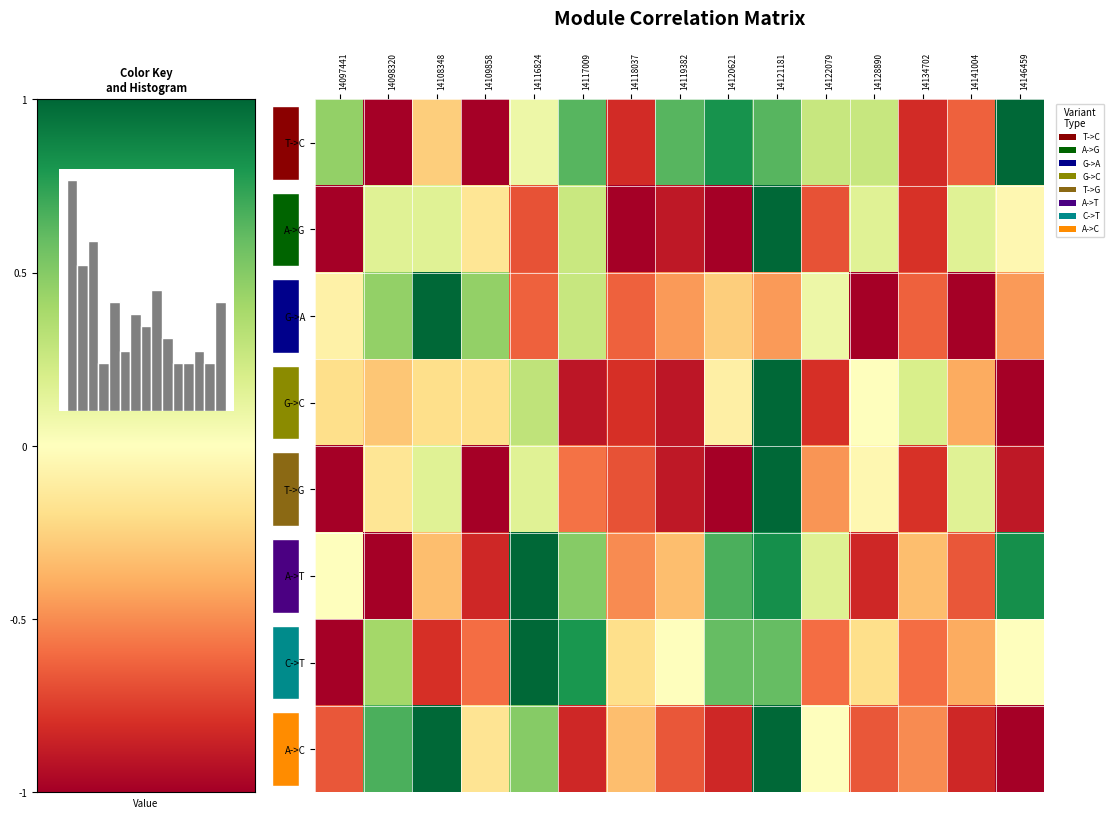

Is it true that row_2 equals -0.1 at 9?

False